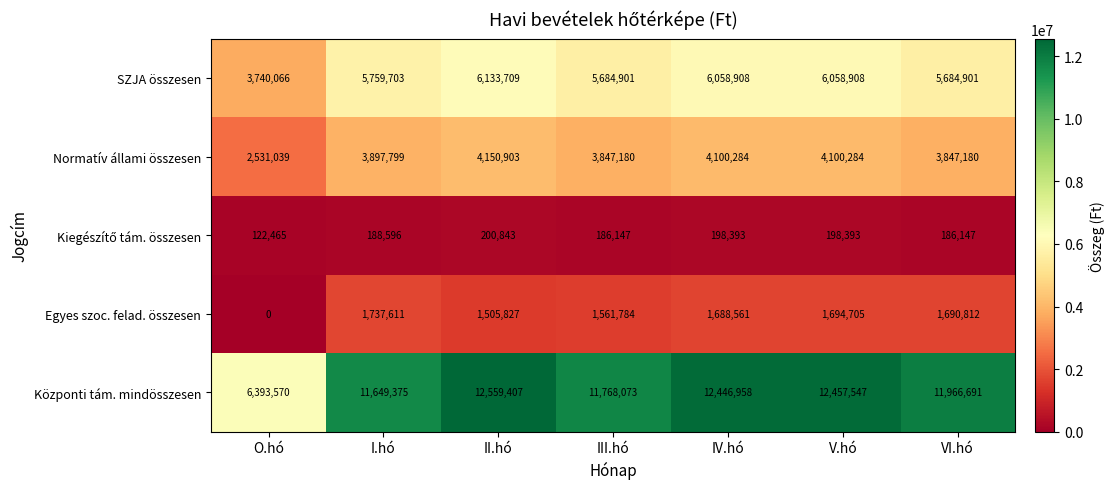

The value of Egyes szoc. felad. összesen at IV.hó is 2817287. True or false?

False